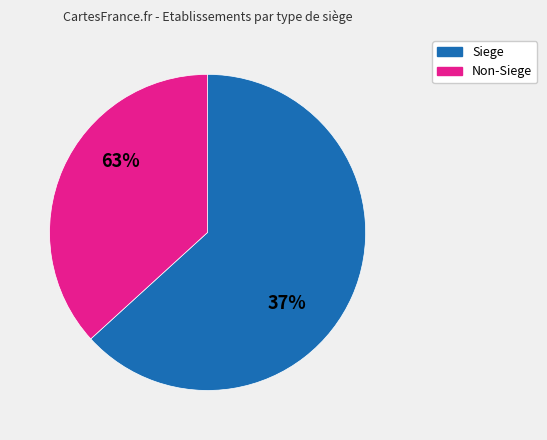

Does any single category account for the majority?

Yes